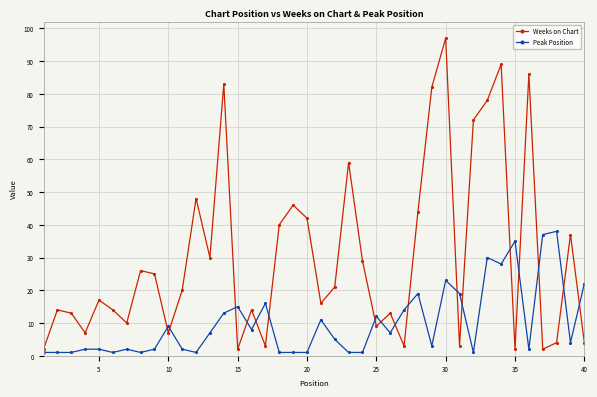

What are all the series names shown in the legend?

Weeks on Chart, Peak Position